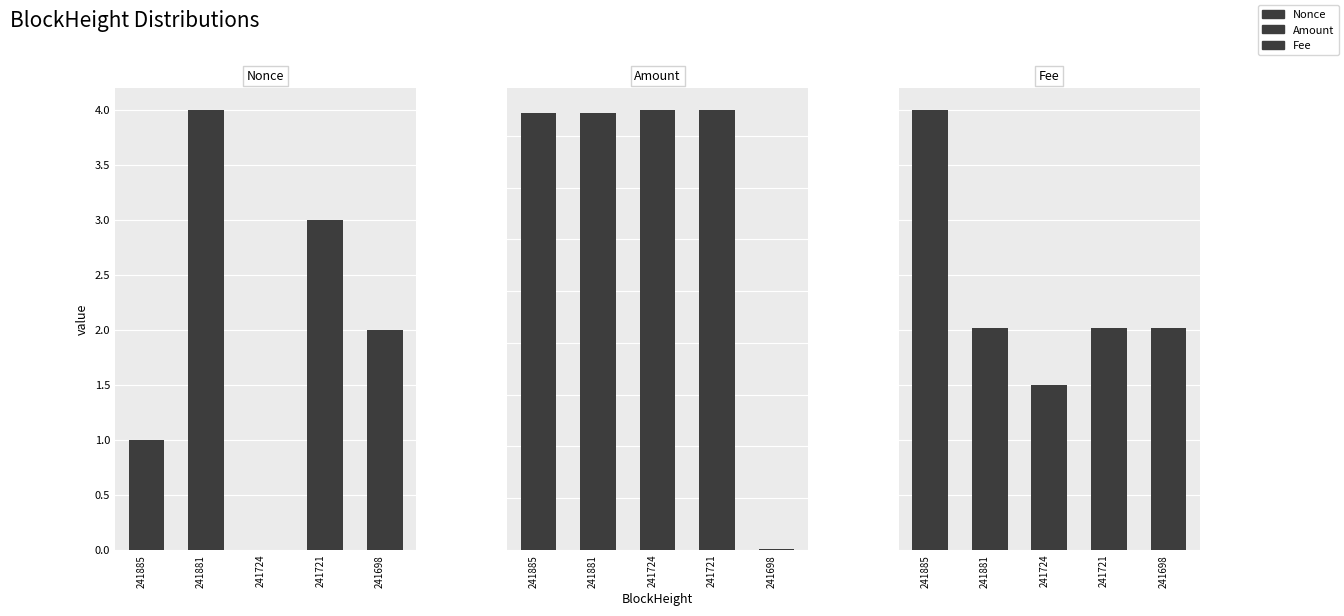

What is the maximum value shown in the chart?

8509.0